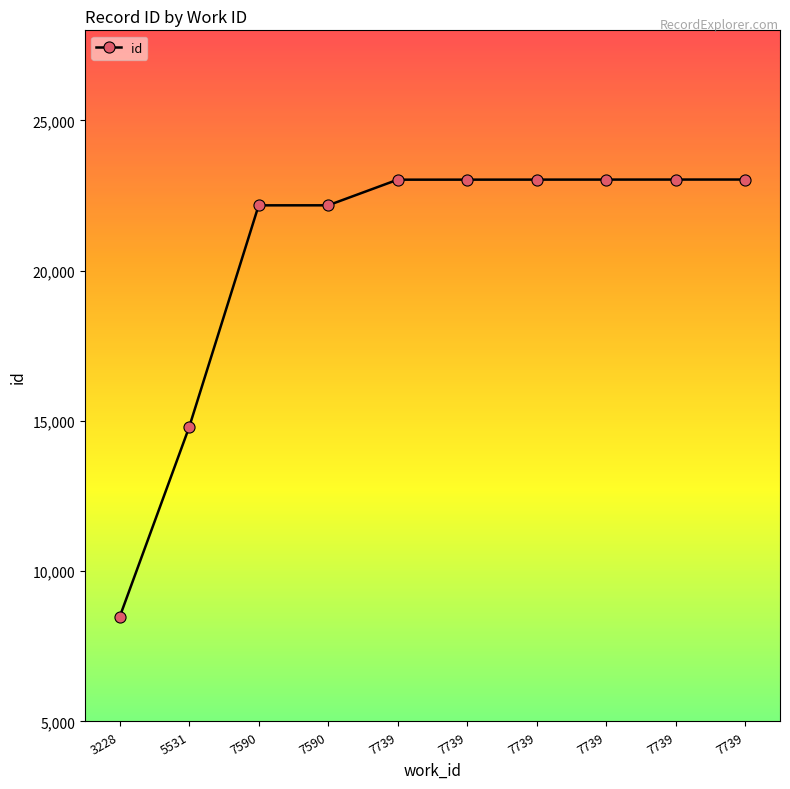

What is the difference between the values at 7739 and 7739?

3